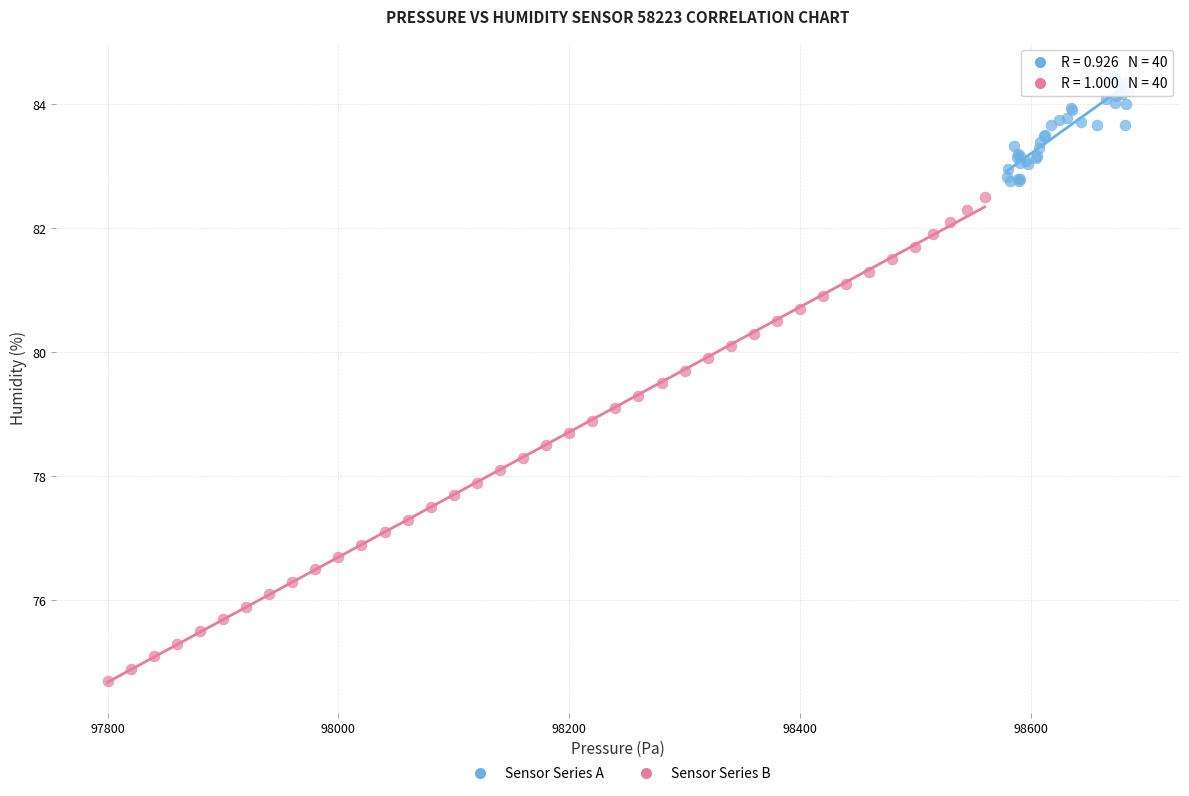

Which series reaches the minimum Y coordinate?

Sensor Series B